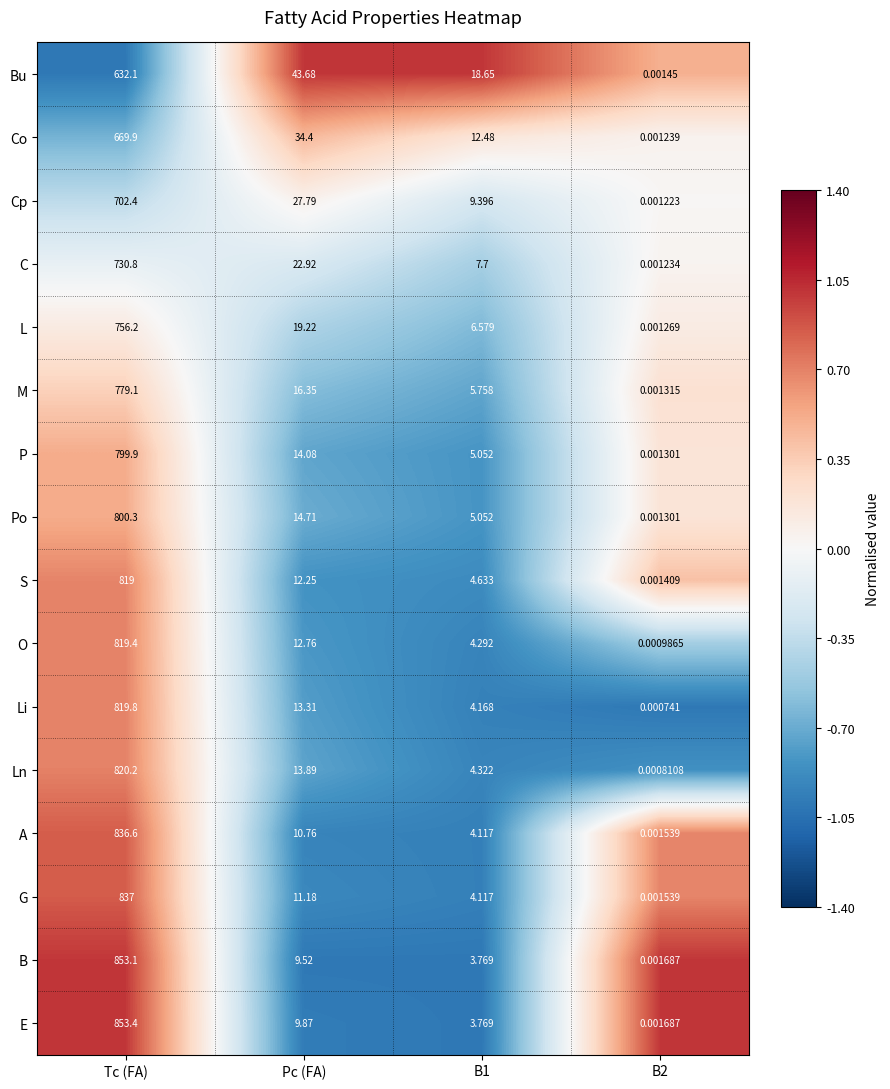

Rank the series by their maximum value, from lowest to highest.

Bu, Co, Cp, C, L, M, P, Po, S, O, Li, Ln, A, G, B, E